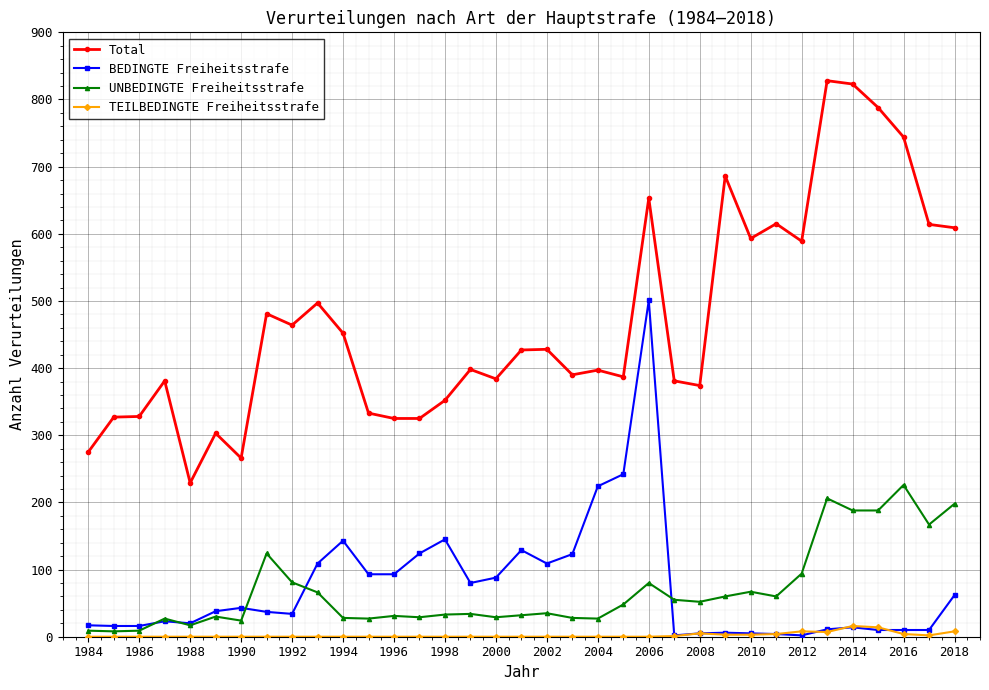

True or false: UNBEDINGTE Freiheitsstrafe has more than 2 points higher than both neighbors.

True